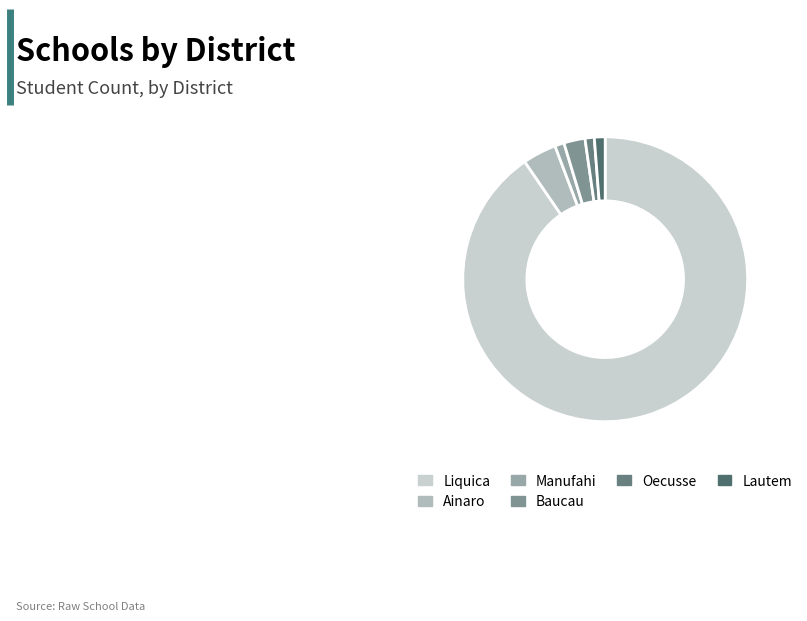

How many slices are in this pie chart?

6